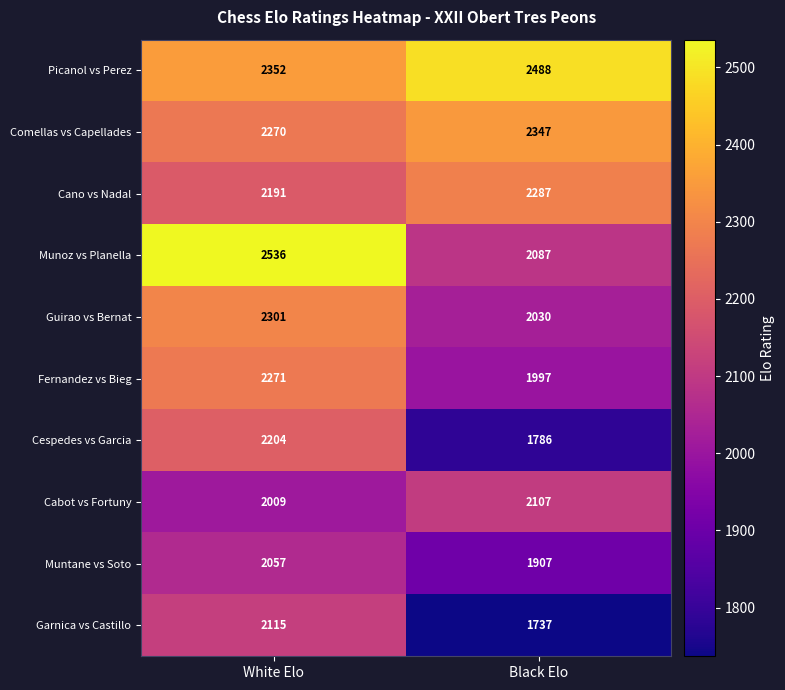

What is the spread (max minus min) of values at White Elo?

527